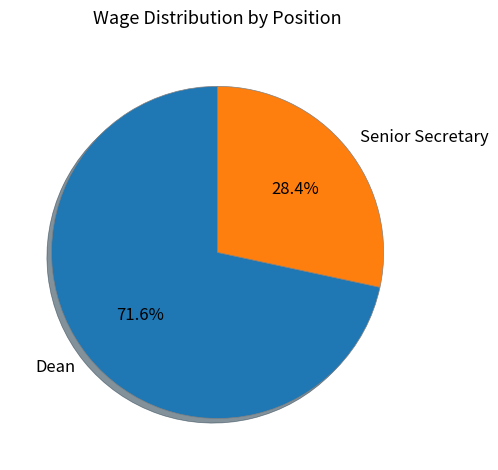

To the nearest percent, what portion does Senior Secretary represent?

28%